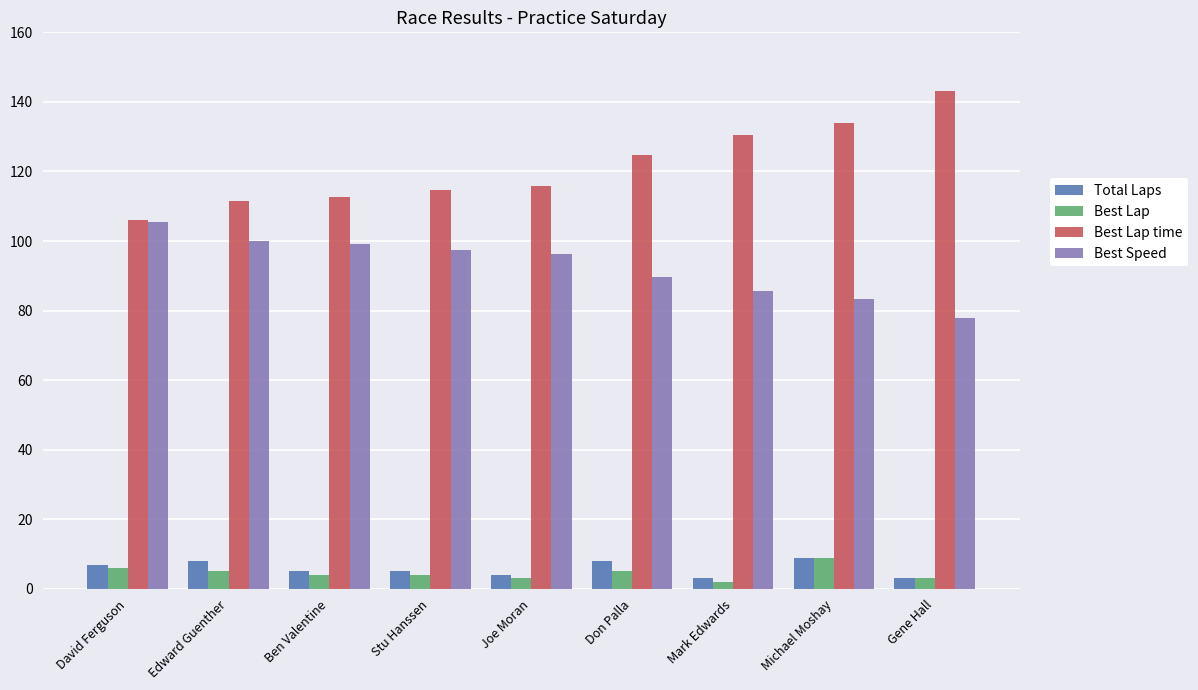

How many series are shown in this chart?

4